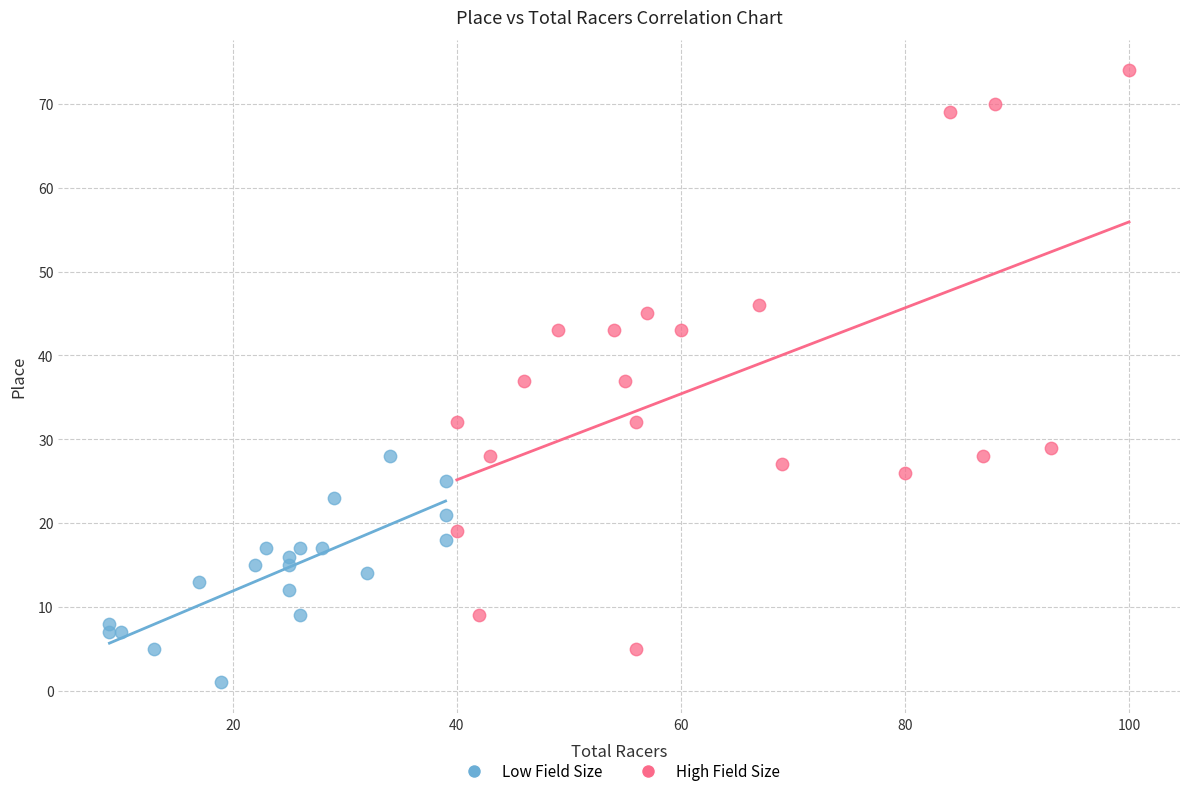

Which series contains the lowest Y value?

Low Field Size